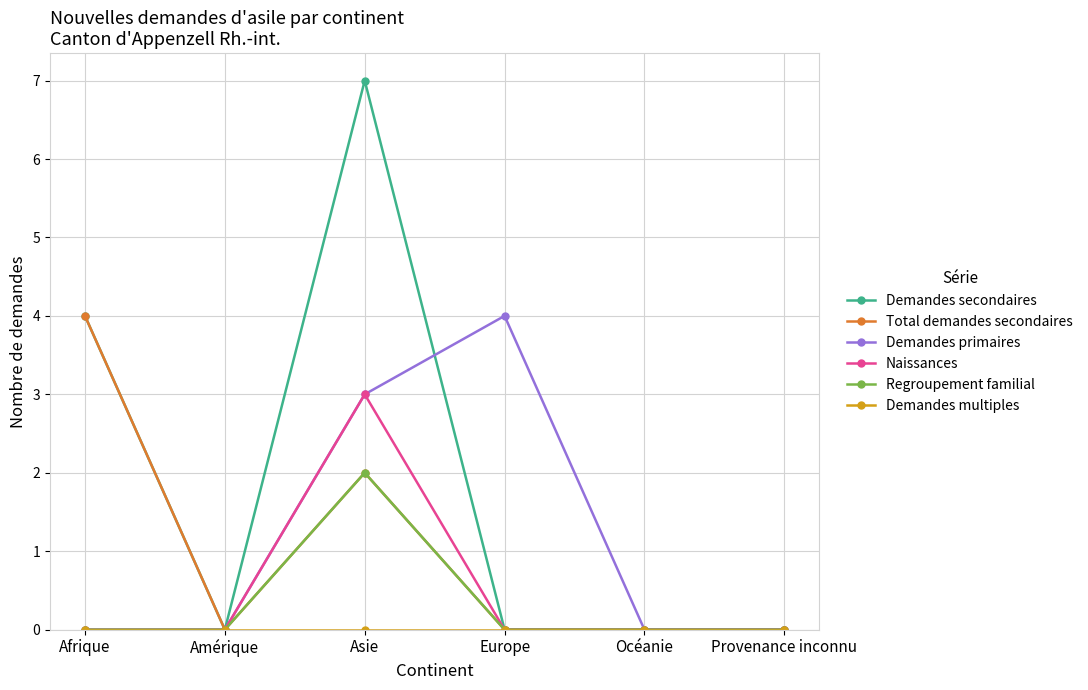

Where is the first local maximum for Naissances?

Asie